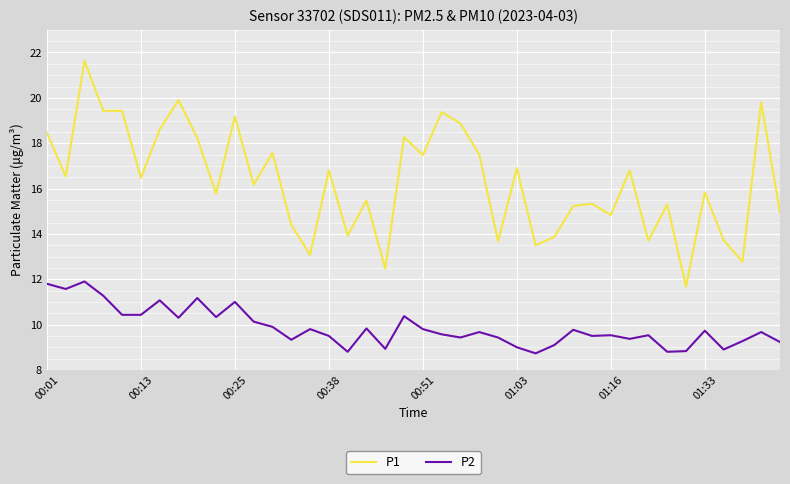

What is the greatest value displayed?

21.6